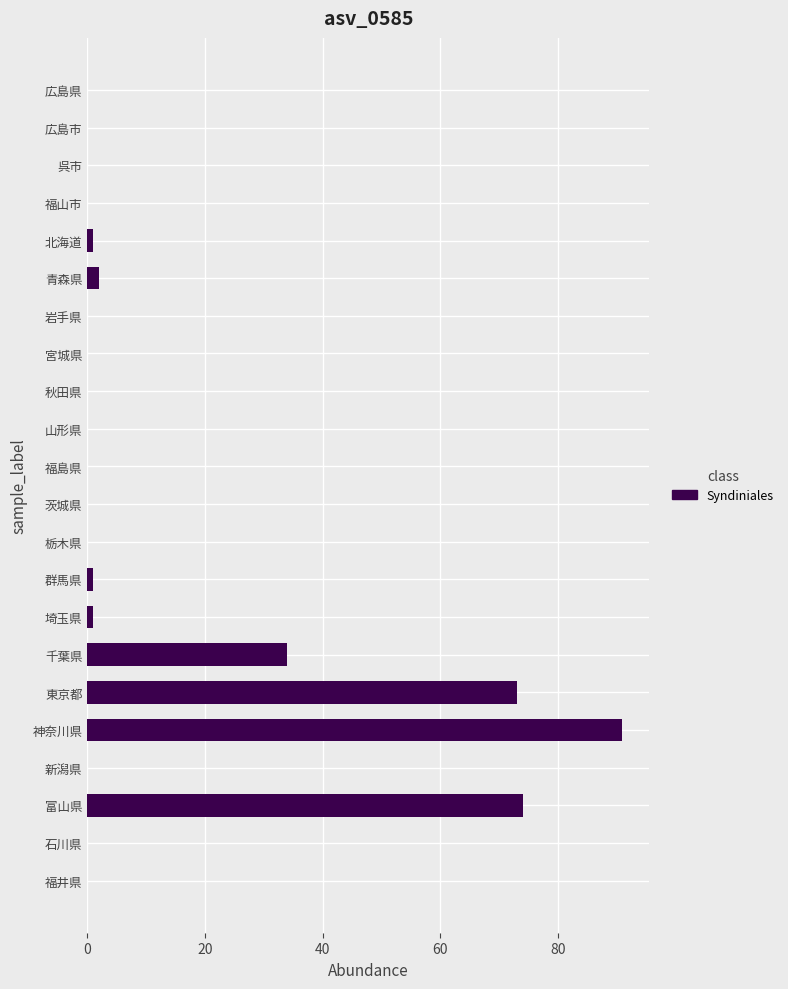

Between 東京都 and 栃木県, which is larger?

東京都